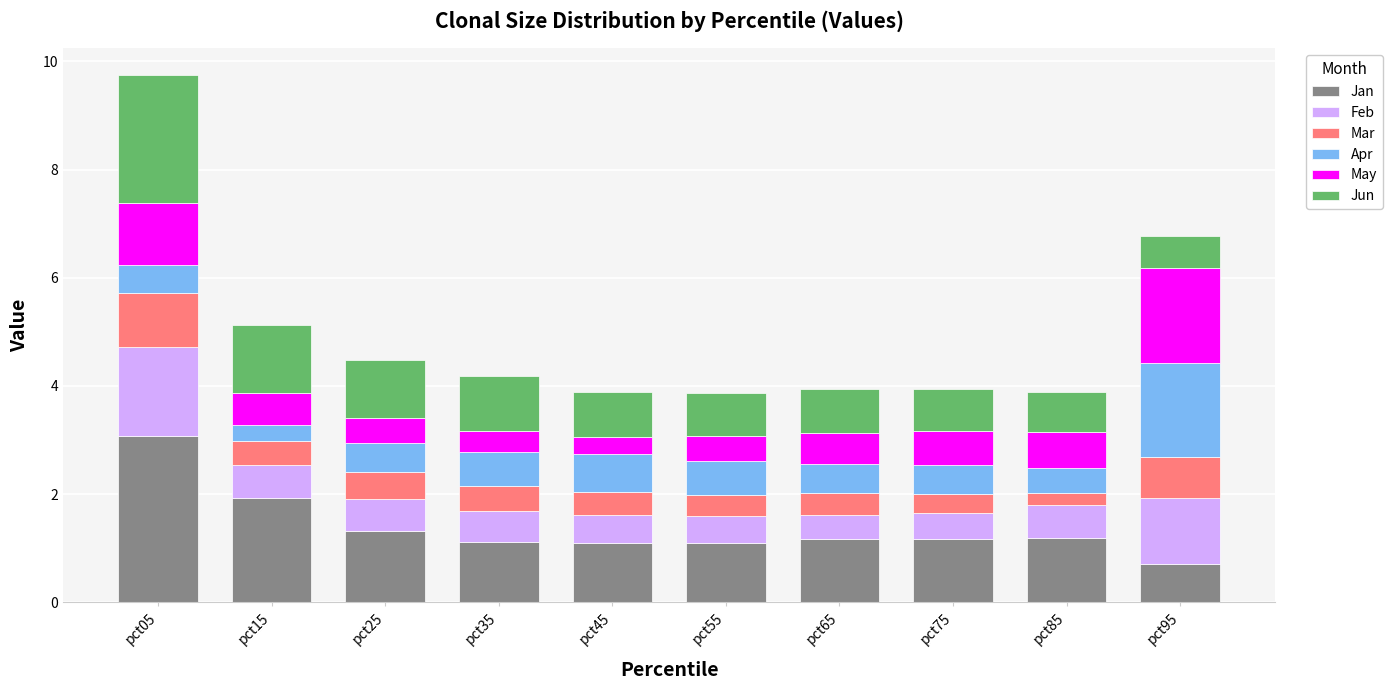

What is the lowest value of the Jan series?

0.7